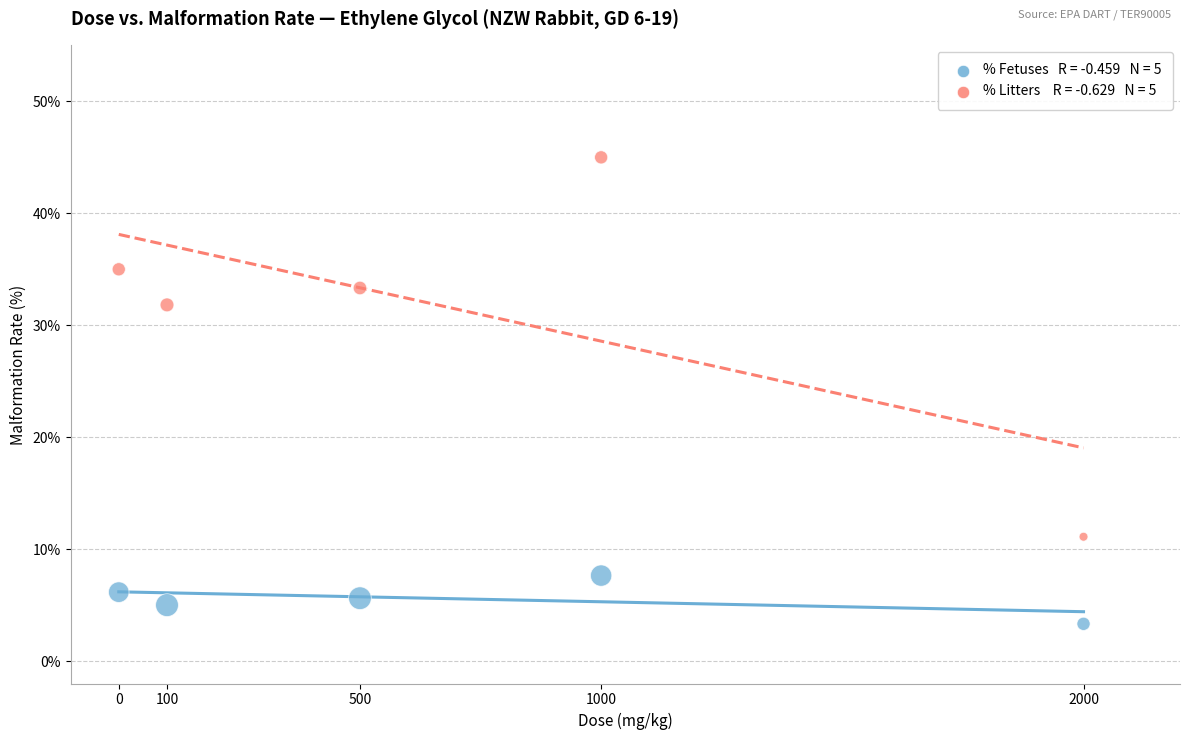

Across all data points, what is the range of X values (max minus min)?

2000.0